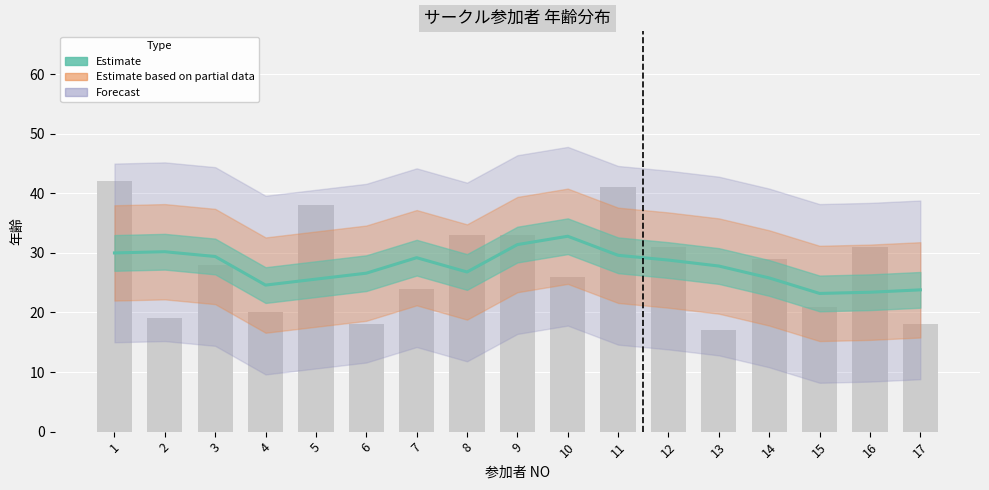

At which label does the data first exceed 28?

1